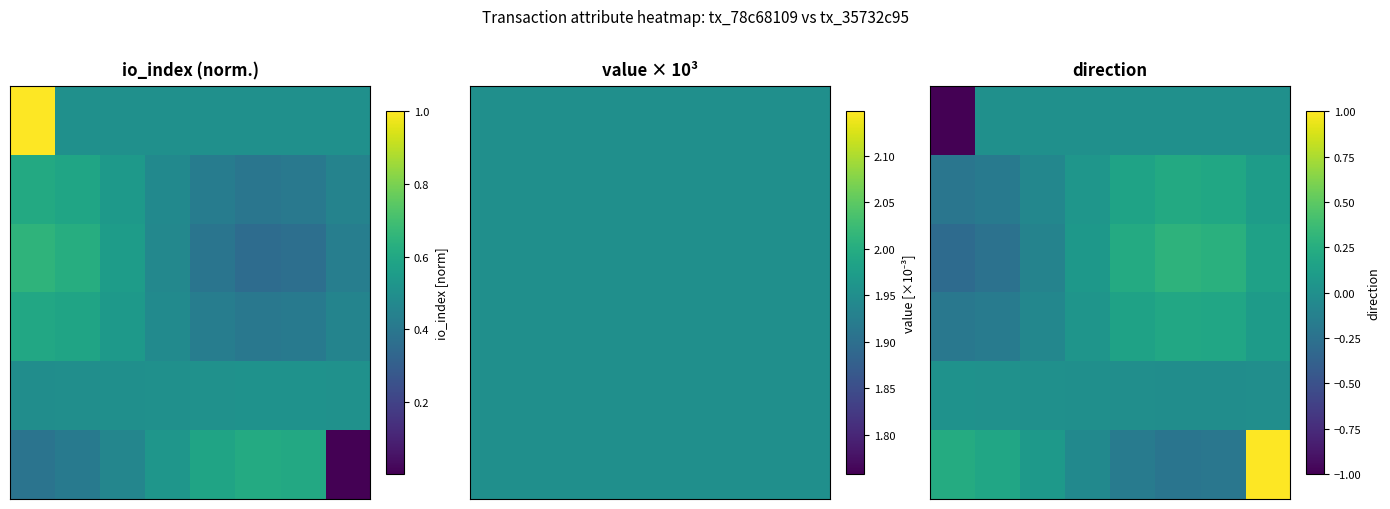

At how many categories does at least one series exceed 0?

8